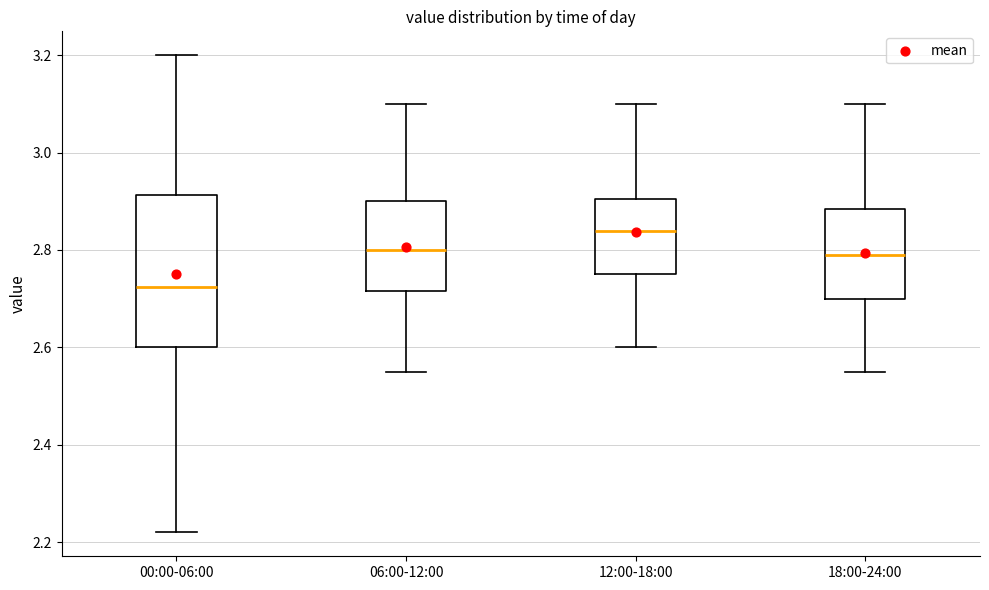

Which box is the tallest, from its lower edge to its upper edge?

00:00-06:00